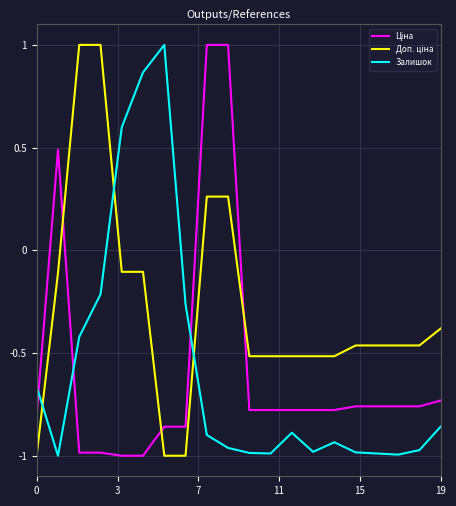

What is the maximum value shown in the chart?

1.0